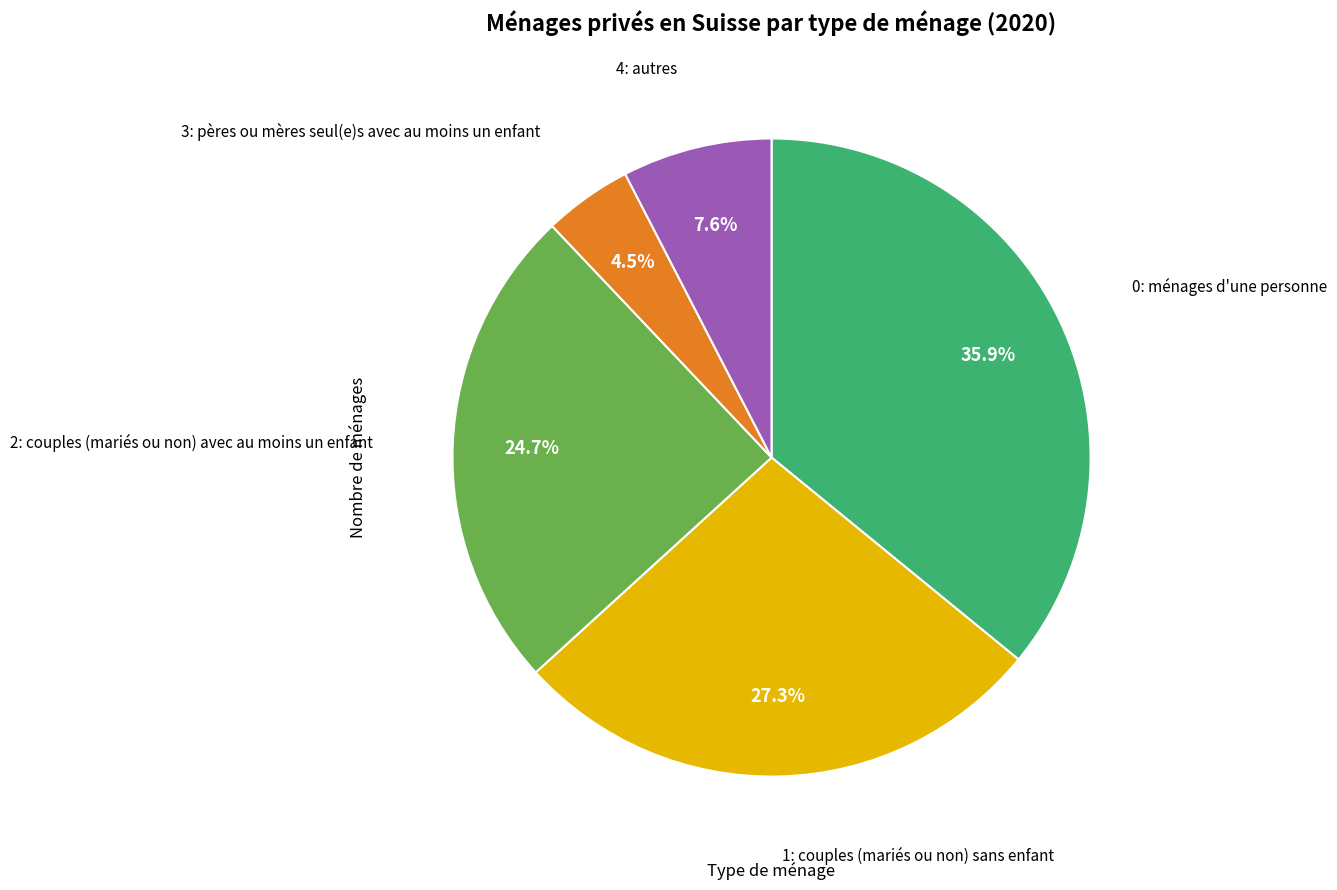

Is there a majority slice in this chart?

No